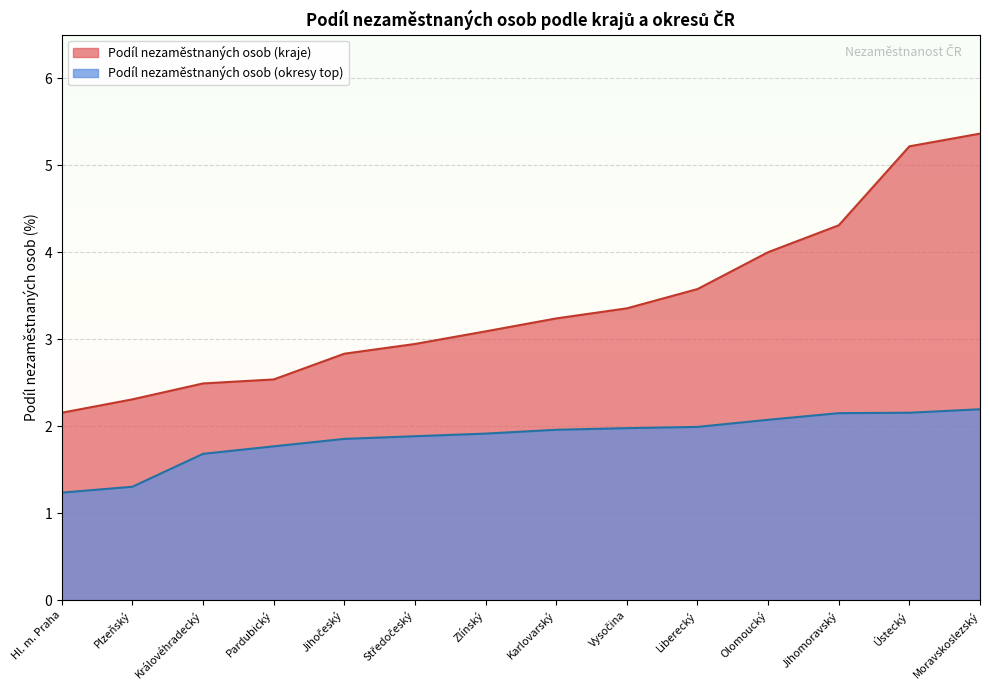

What is the label of the 12th point from the right?

Královéhradecký